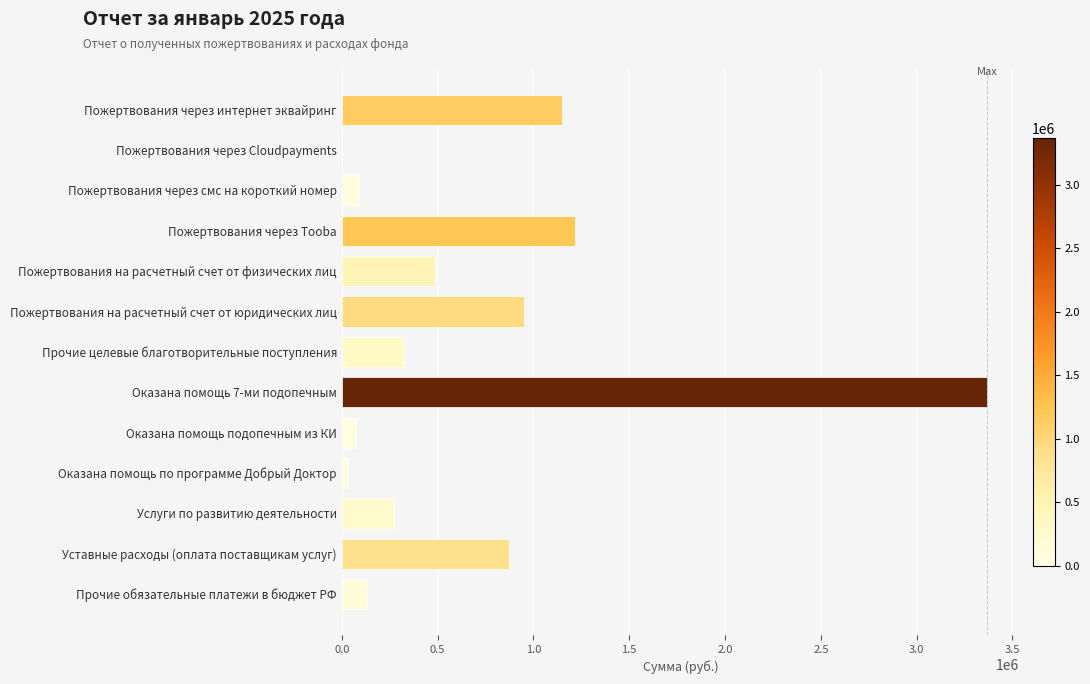

What is the sum of all values?

8959585.0